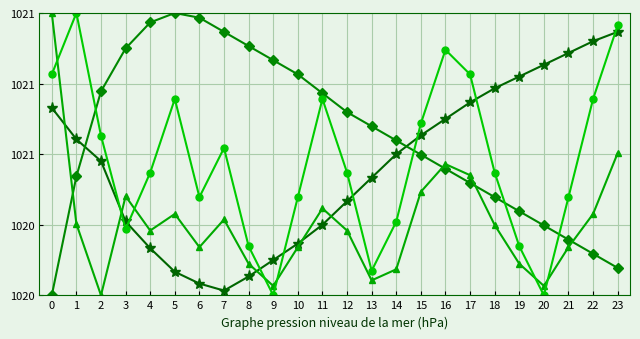

True or false: BME280_pressure has a value of 36649.4 at 16.

False